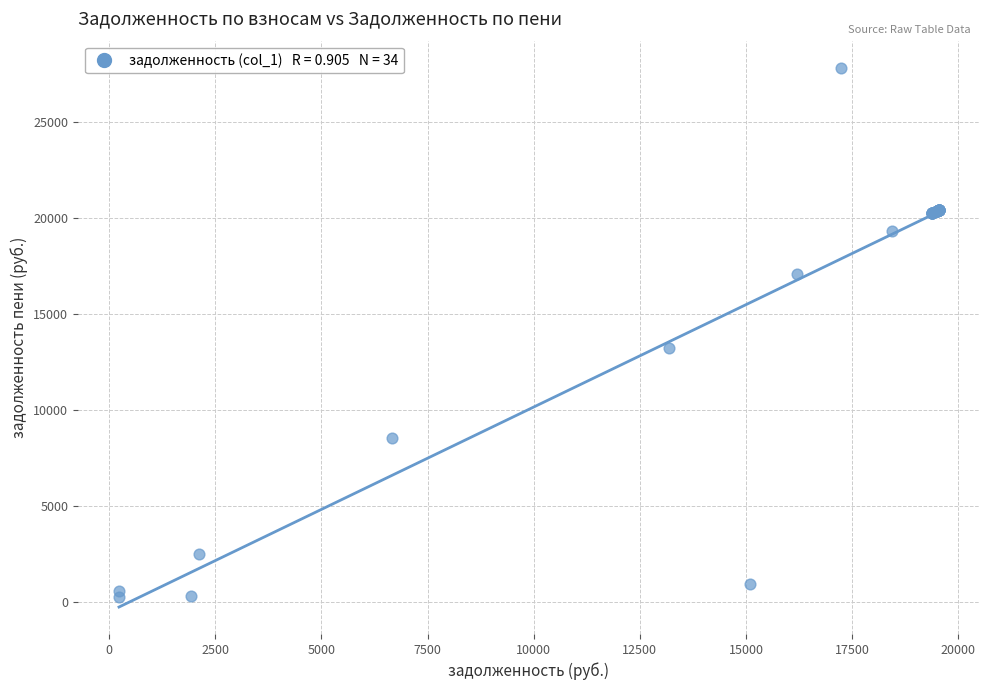

What Y value in the scatter plot is closest to 14062?

13253.2